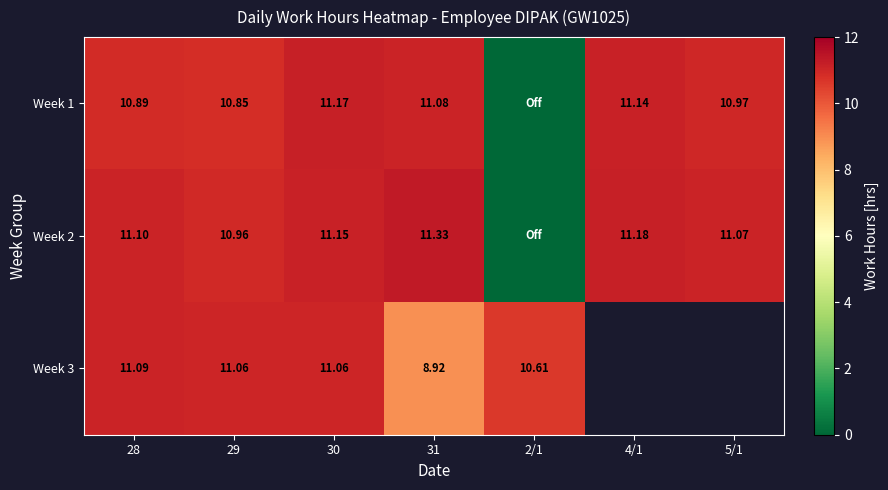

Is the value of Week 1 at 31 greater than the value of Week 2 at 30?

No